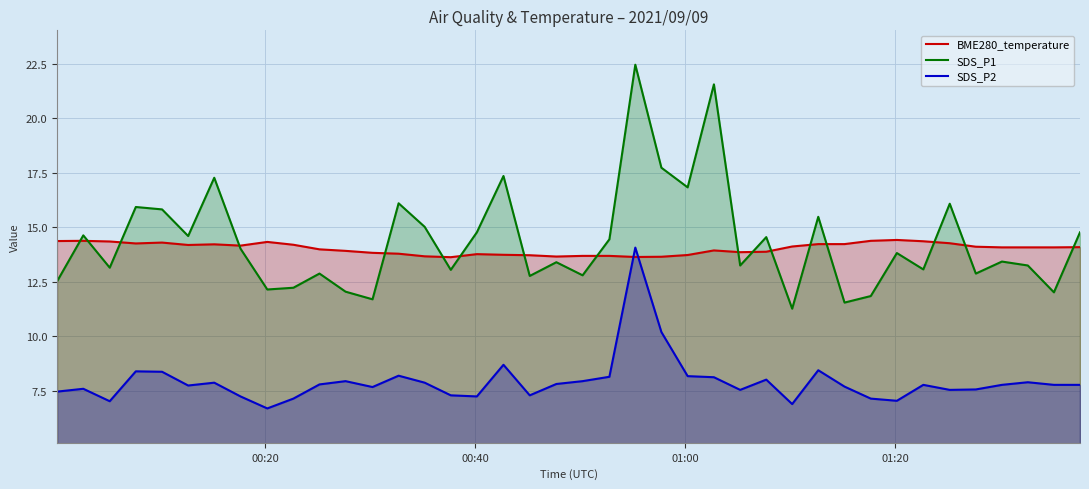

True or false: SDS_P2 and SDS_P1 cross at least once.

False